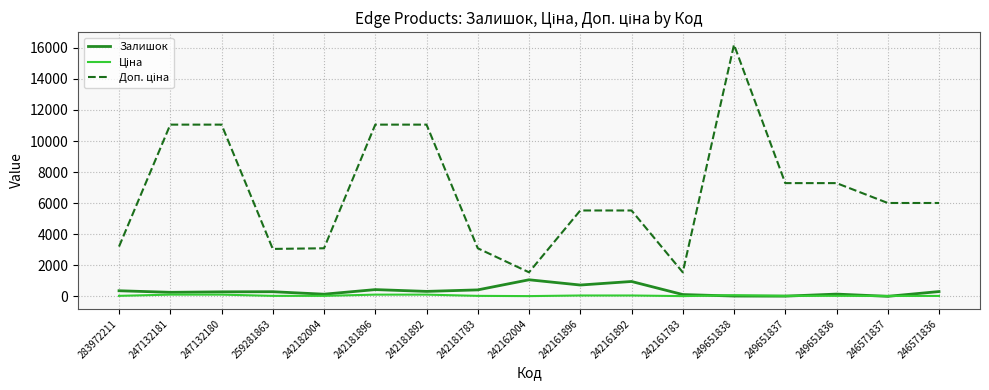

What is the greatest value displayed?

16200.0